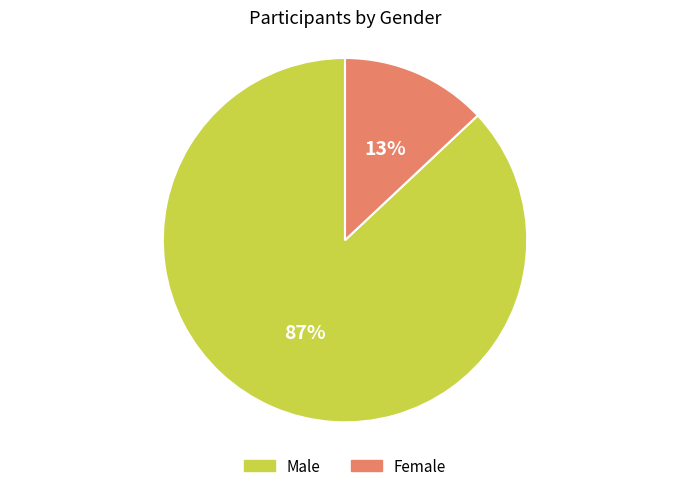

To the nearest percent, what is the difference between the largest and smallest slice percentages?

74%